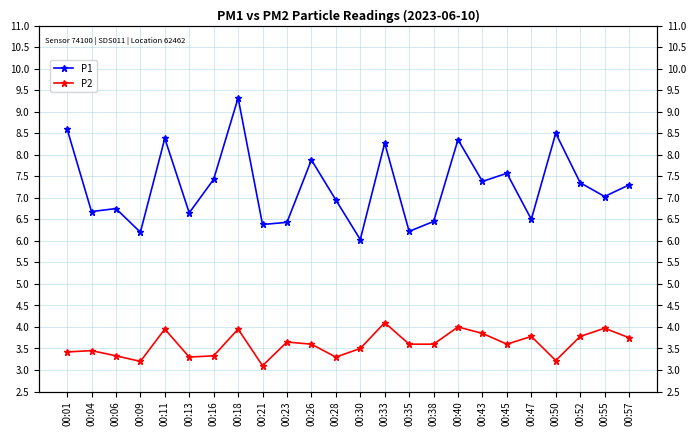

Reading left to right, extract all data points from this chart.

P1: 00:01=8.6	00:04=6.7	00:06=6.8	00:09=6.2	00:11=8.4	00:13=6.7	00:16=7.4	00:18=9.3	00:21=6.4	00:23=6.4	00:26=7.9	00:28=7.0	00:30=6.0	00:33=8.3	00:35=6.2	00:38=6.5	00:40=8.3	00:43=7.4	00:45=7.6	00:47=6.5	00:50=8.5	00:52=7.3	00:55=7.0	00:57=7.3
P2: 00:01=3.4	00:04=3.5	00:06=3.3	00:09=3.2	00:11=4.0	00:13=3.3	00:16=3.3	00:18=4.0	00:21=3.1	00:23=3.6	00:26=3.6	00:28=3.3	00:30=3.5	00:33=4.1	00:35=3.6	00:38=3.6	00:40=4.0	00:43=3.9	00:45=3.6	00:47=3.8	00:50=3.2	00:52=3.8	00:55=4.0	00:57=3.8